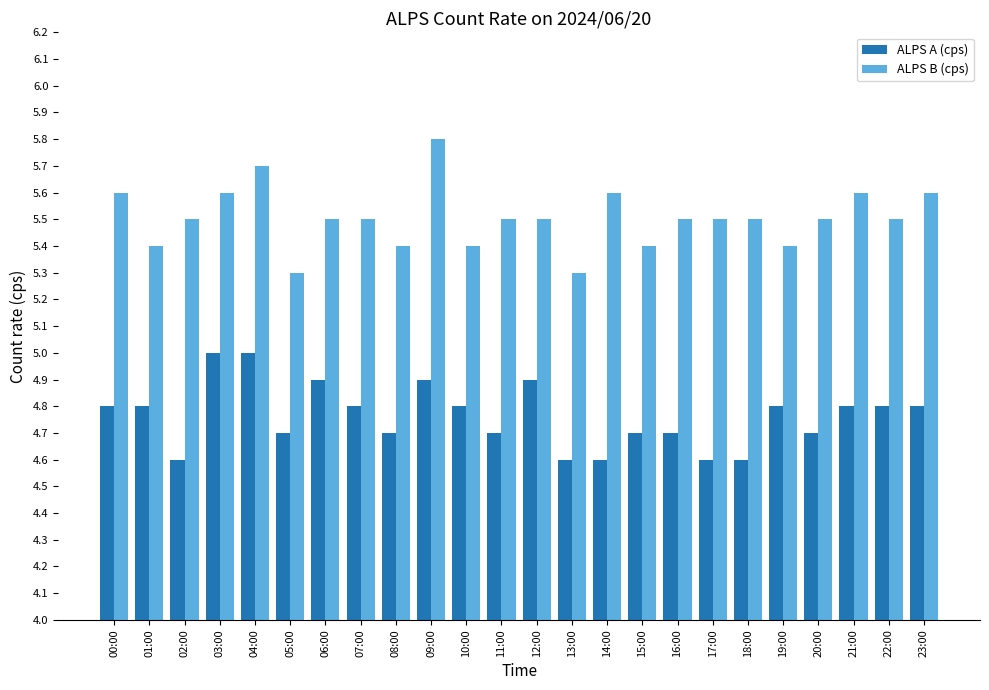

Are the bars horizontal?

No